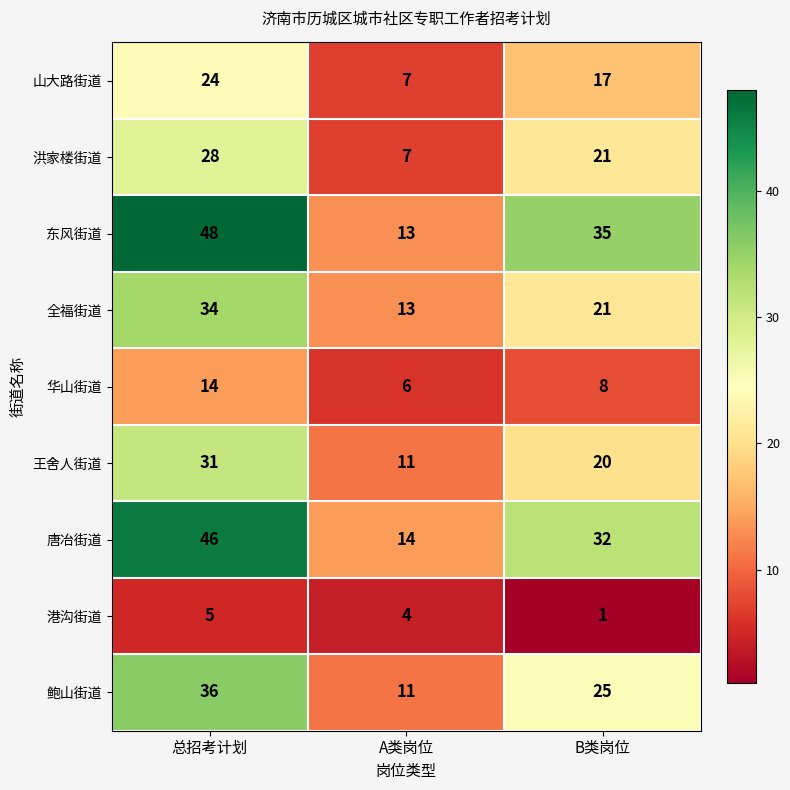

At how many categories does at least one series exceed 8?

3